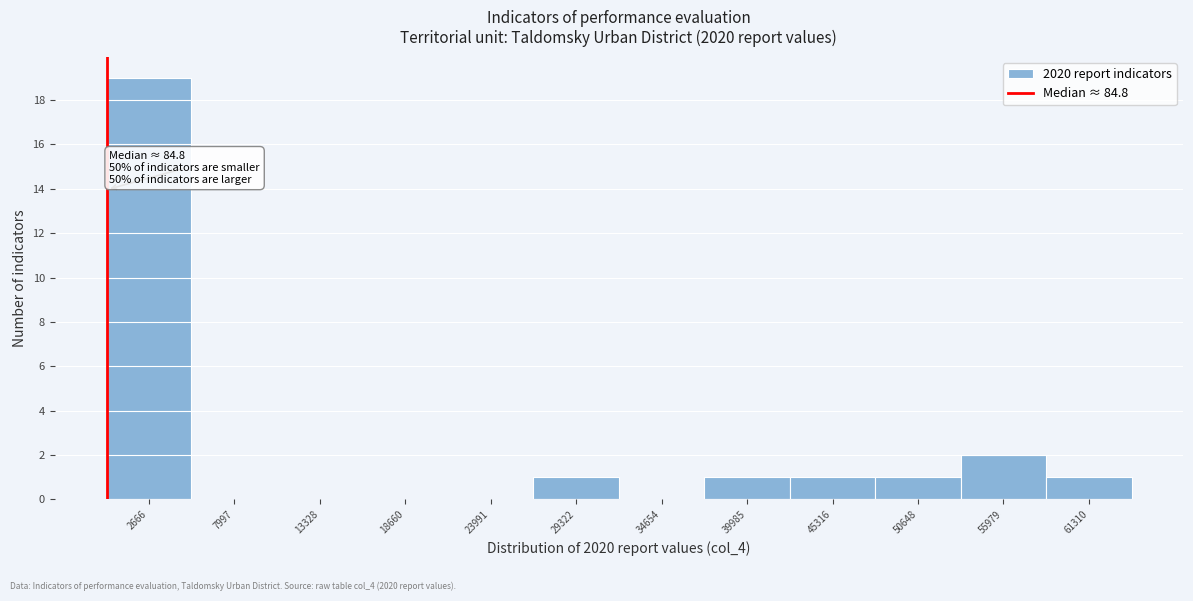

Which range on the x-axis has the tallest bar?

0 to 5000